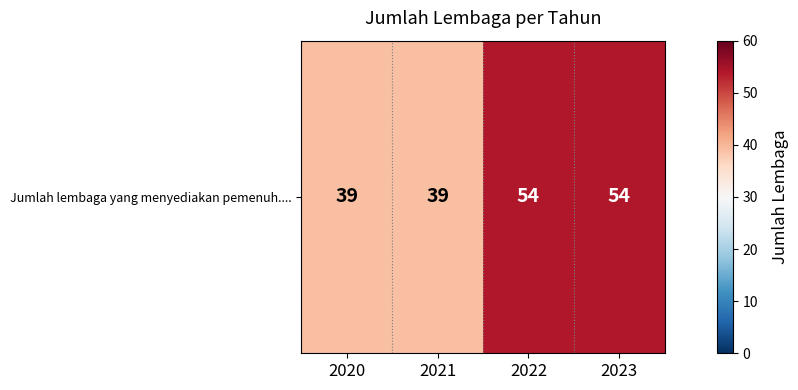

What is the ratio of the value at 2021 to the value at 2023?

0.7